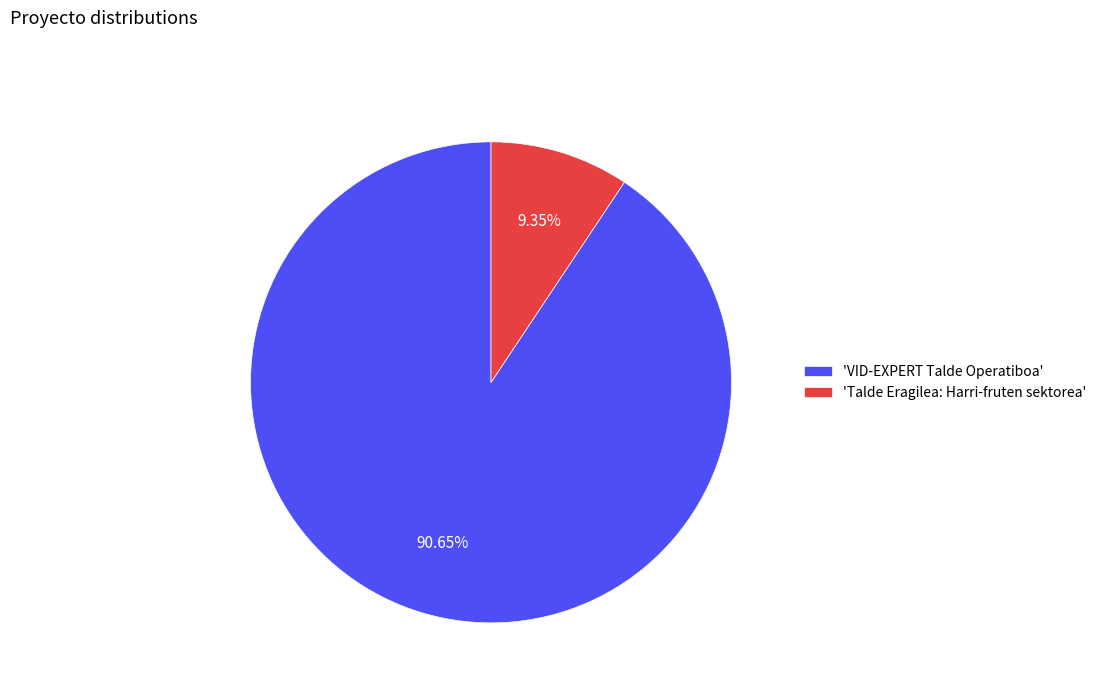

Which category accounts for the majority?

'VID-EXPERT Talde Operatiboa'